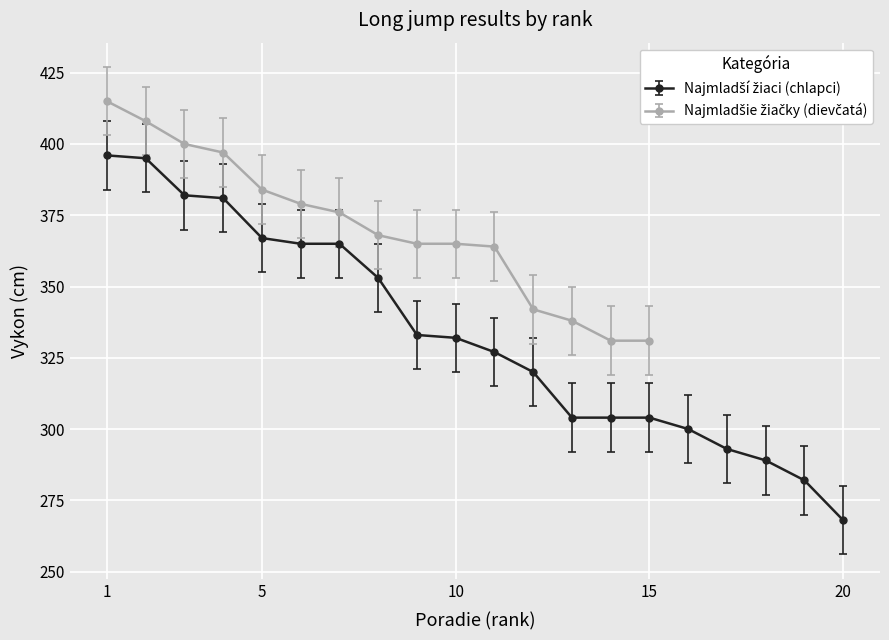

True or false: there are more than 1 points higher than both neighbors.

False